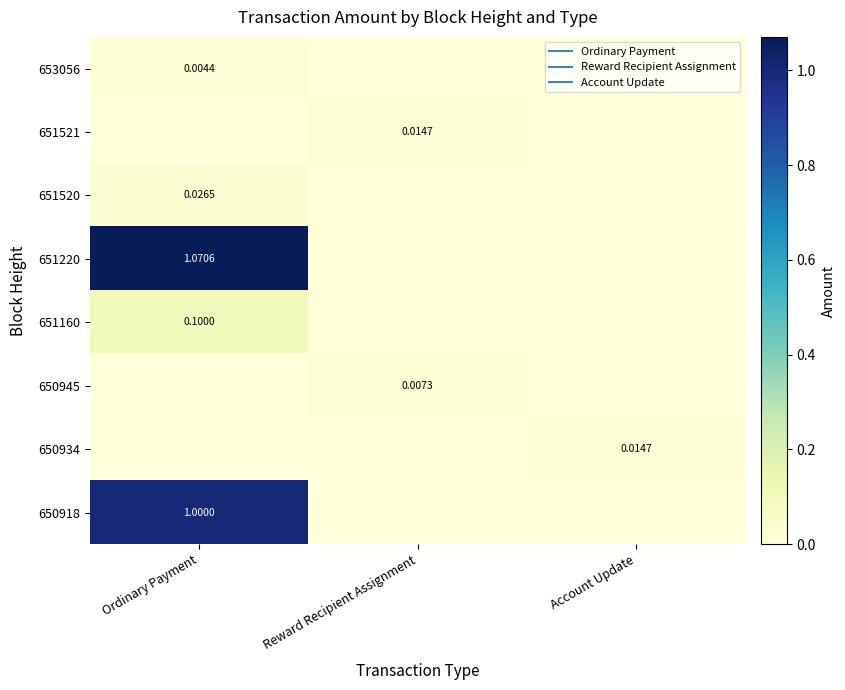

Count the 651521 values in the range 0 to 1.

3